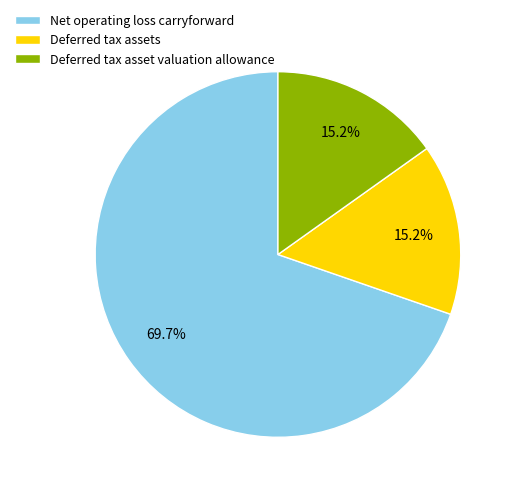

True or false: Deferred tax assets accounts for 8% of the total.

False